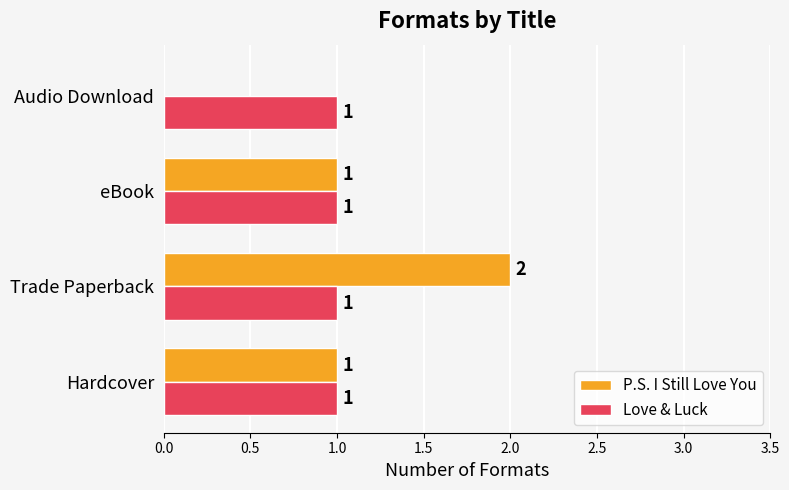

Which series has the largest range (max minus min)?

P.S. I Still Love You